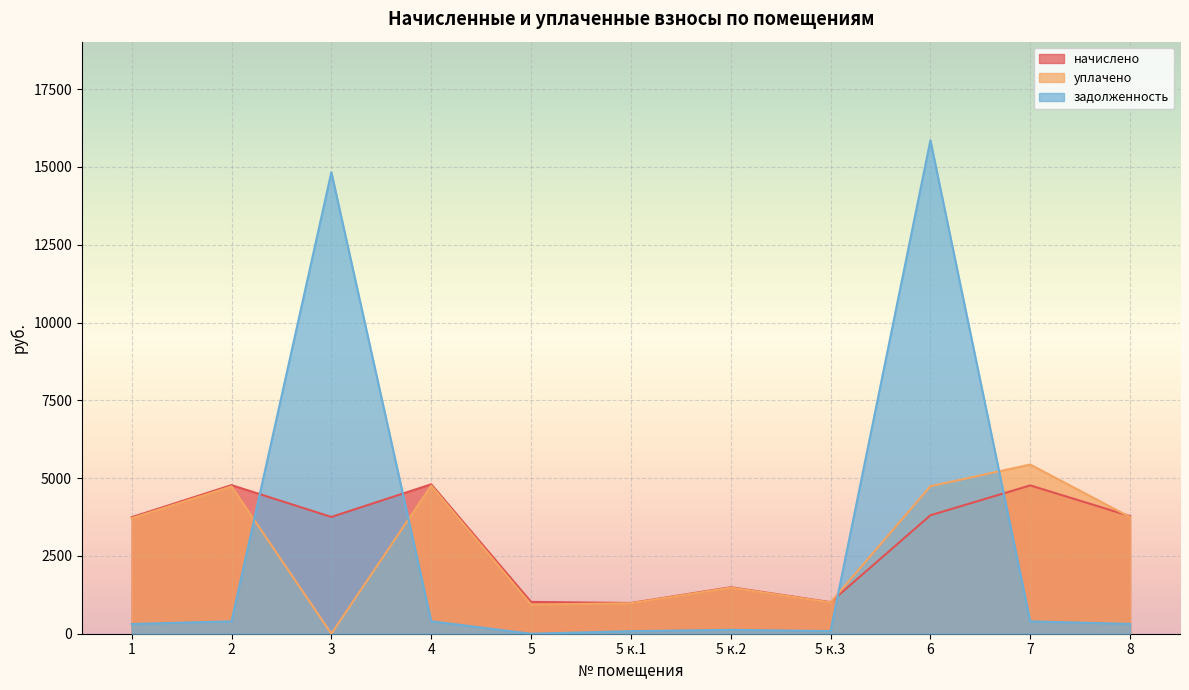

Is the value of уплачено at 1 greater than the value of начислено at 4?

No